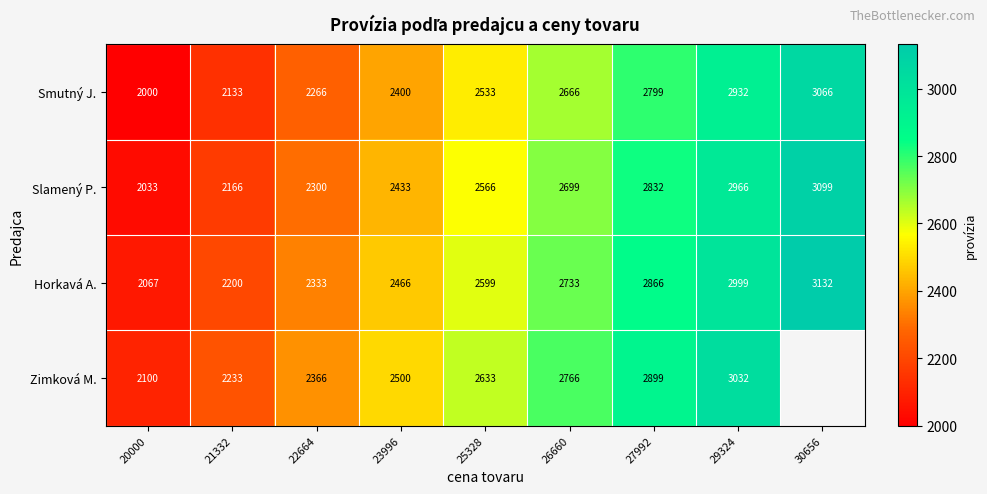

What is the difference between the Horkavá A. values at 23996 and 26660?

267